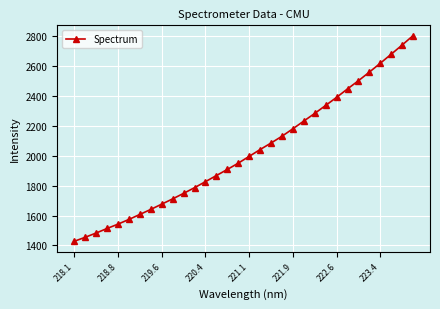

What is the difference between the second highest and minimum values?

1314.9